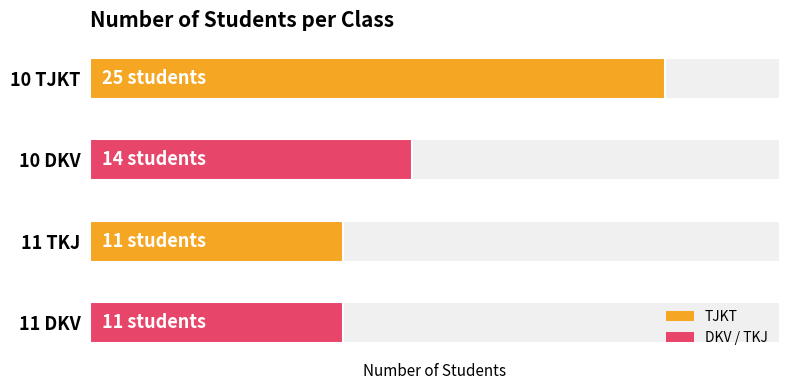

How many bars are there in total?

4